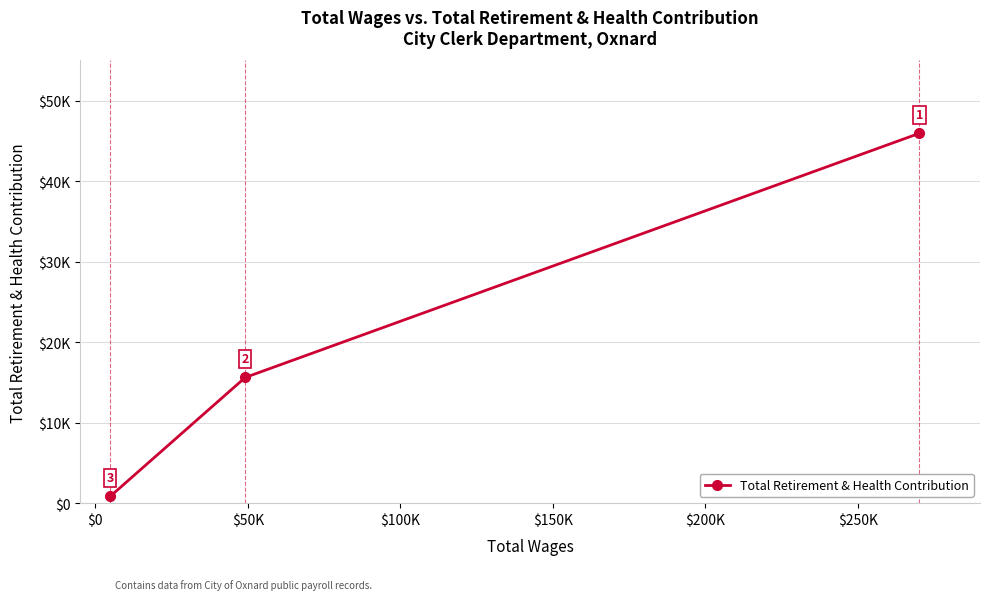

Does the chart have visible grid lines?

Yes